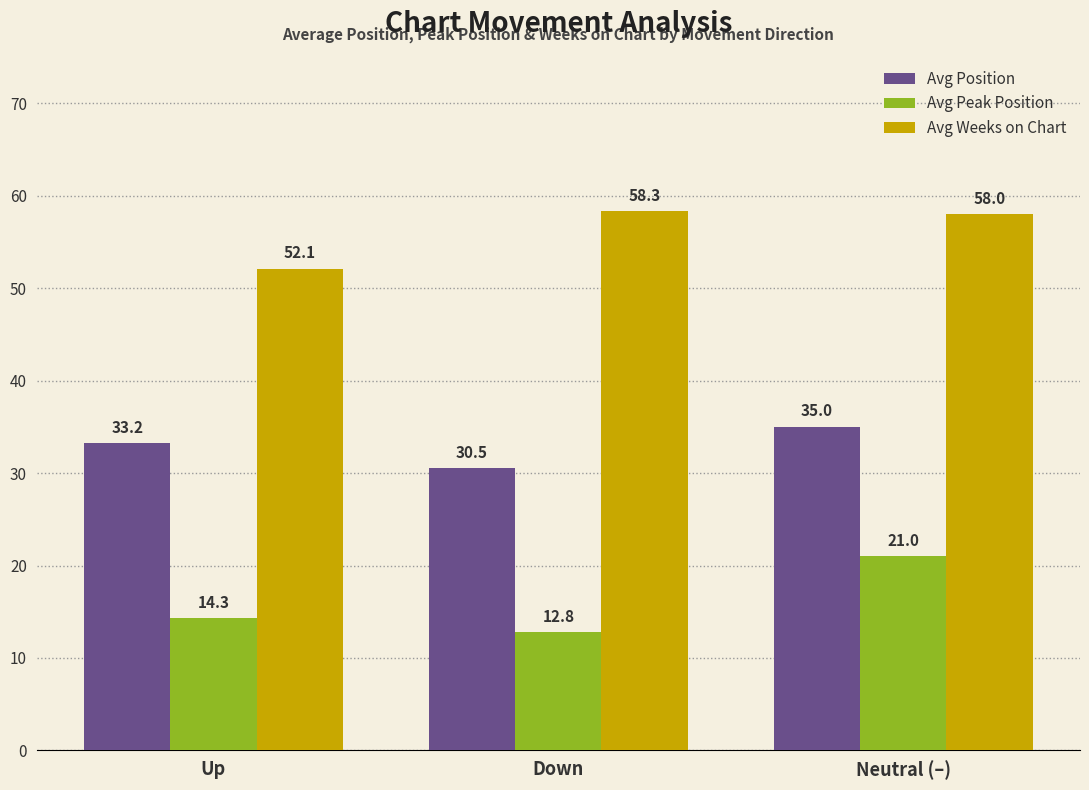

Which series changed the most between Up and Neutral (–)?

Avg Peak Position